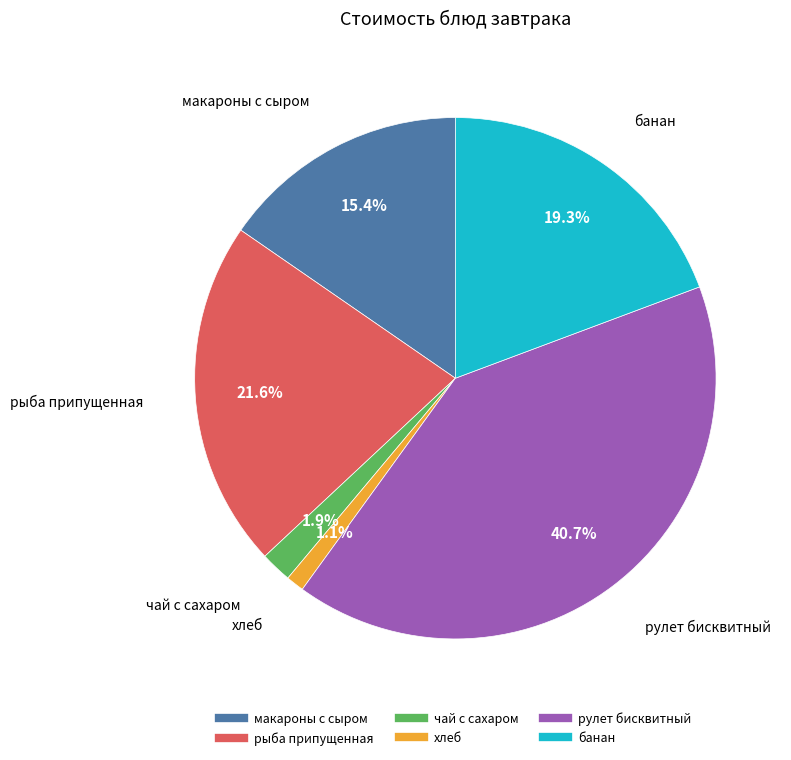

How many slices are in this pie chart?

6